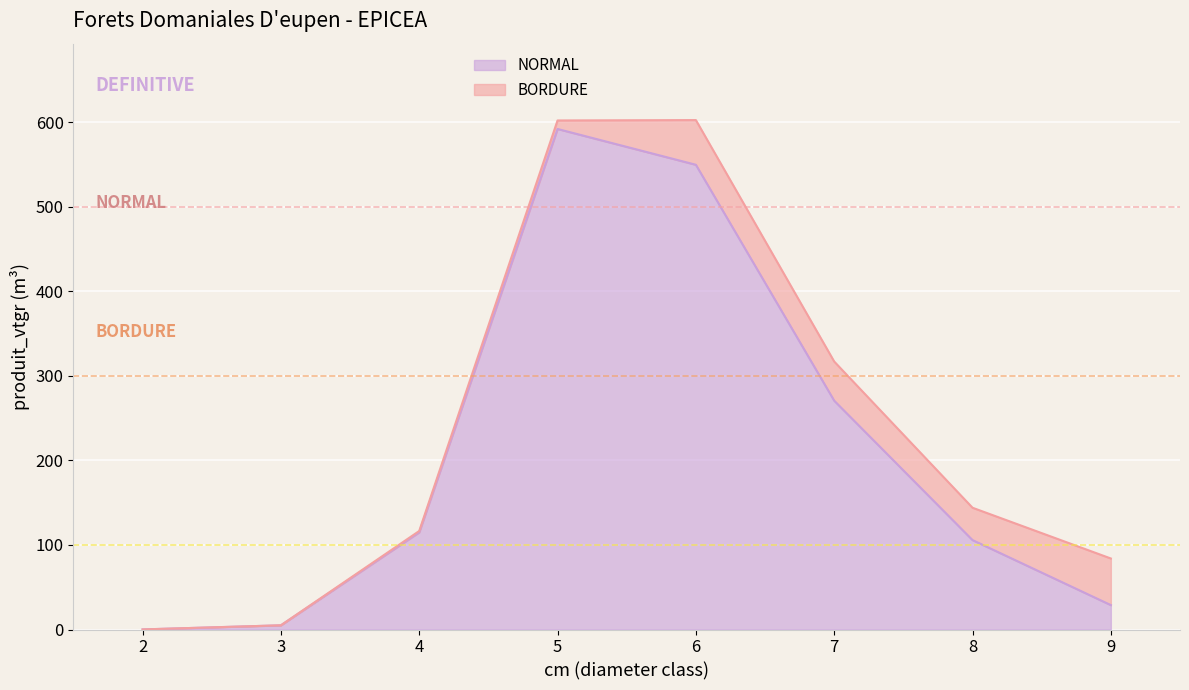

Where is the first local maximum?

5